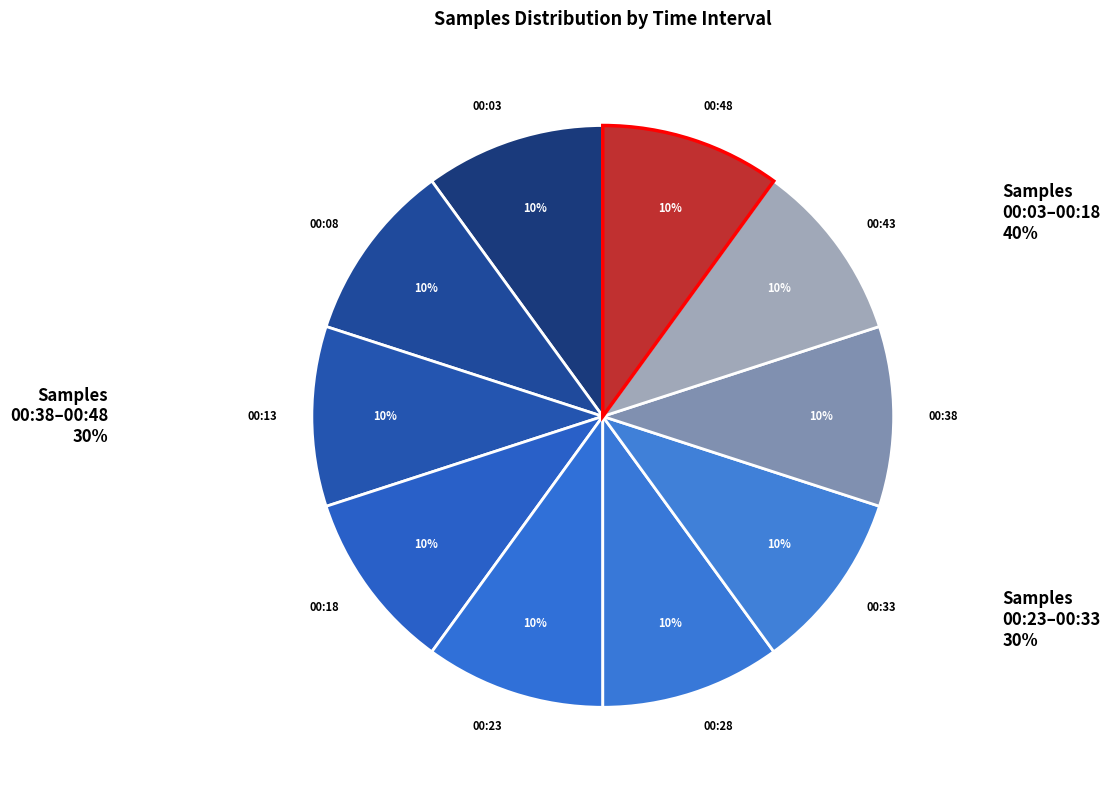

Is there a majority slice in this chart?

No